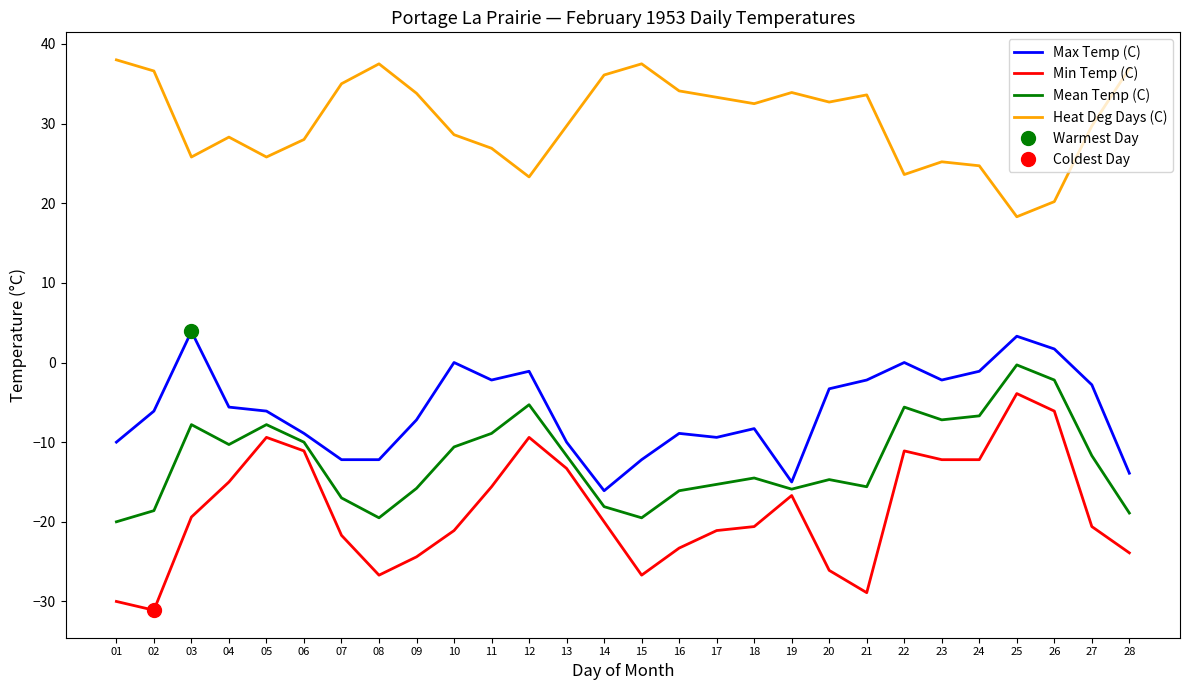

What are all the series names shown in the legend?

Max Temp (C), Min Temp (C), Mean Temp (C), Heat Deg Days (C)